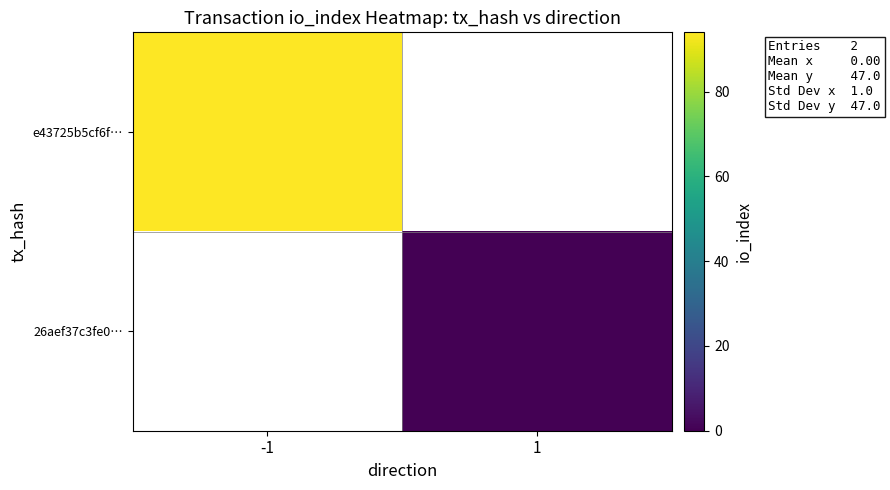

The value of e43725b5cf6f… at -1 is 94.0. True or false?

True